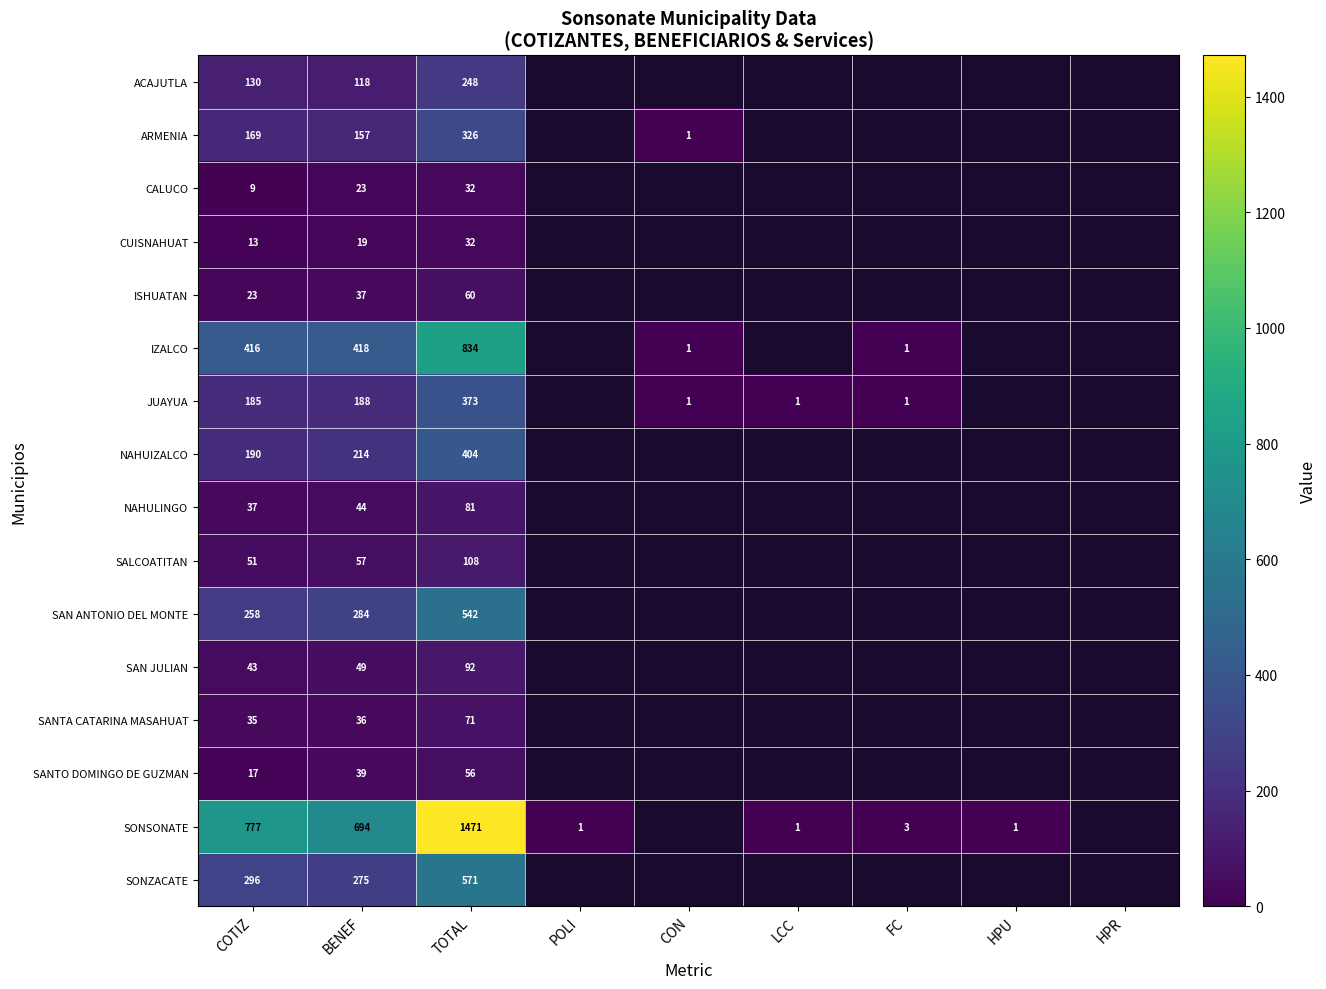

What is the difference between the highest and lowest values at COTIZ?

768